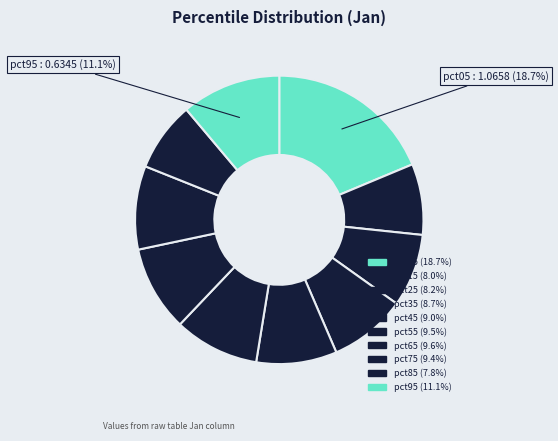

Does any single category account for the majority?

No